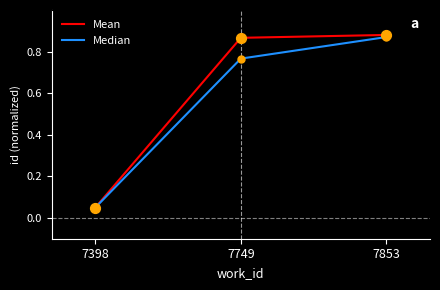

What is the total value across all series at 7853?

1.7